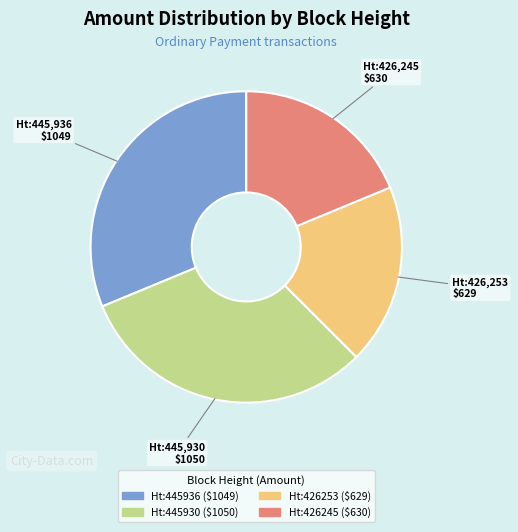

Is there a majority slice in this chart?

No